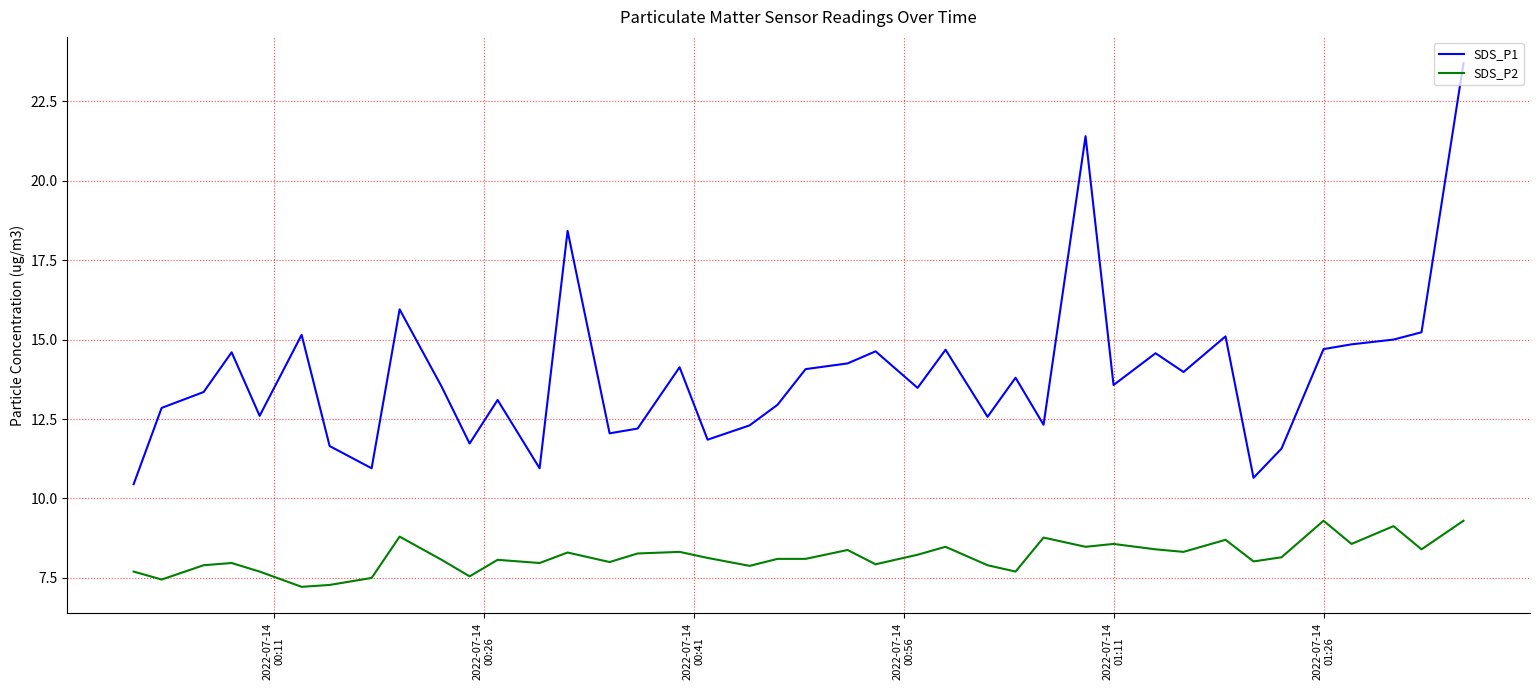

What is the maximum value shown in the chart?

23.7